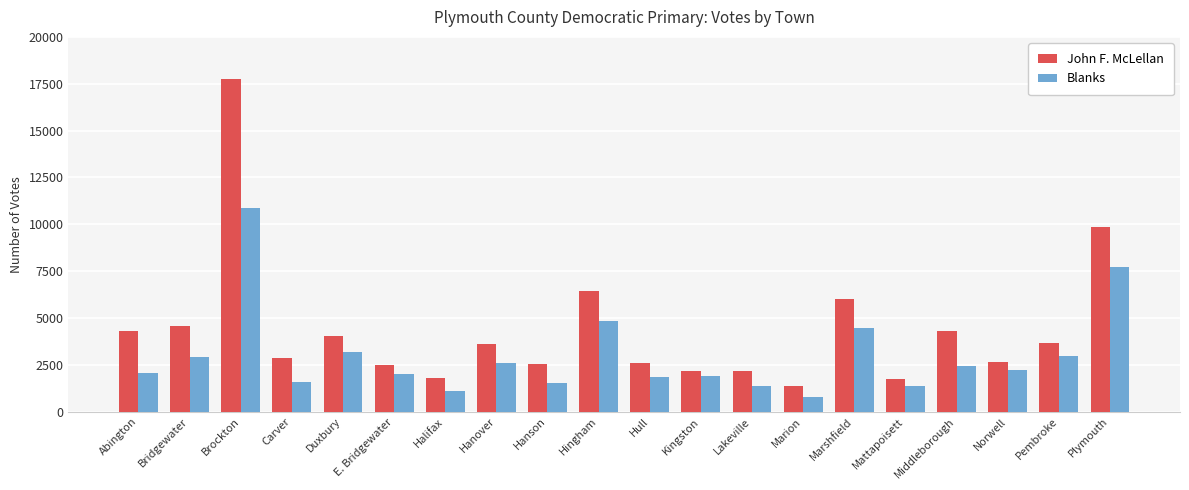

List the series in order of their peak value, lowest first.

Blanks, John F. McLellan